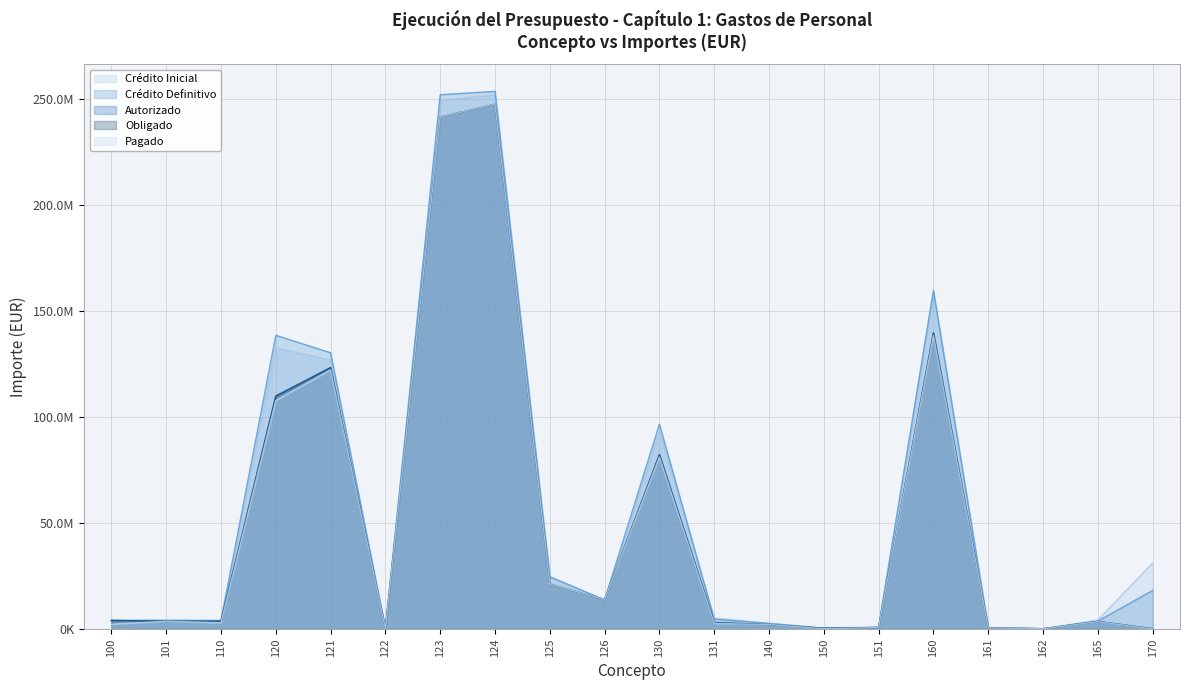

In Obligado, how many points are lower than both neighbors (excluding endpoints)?

5